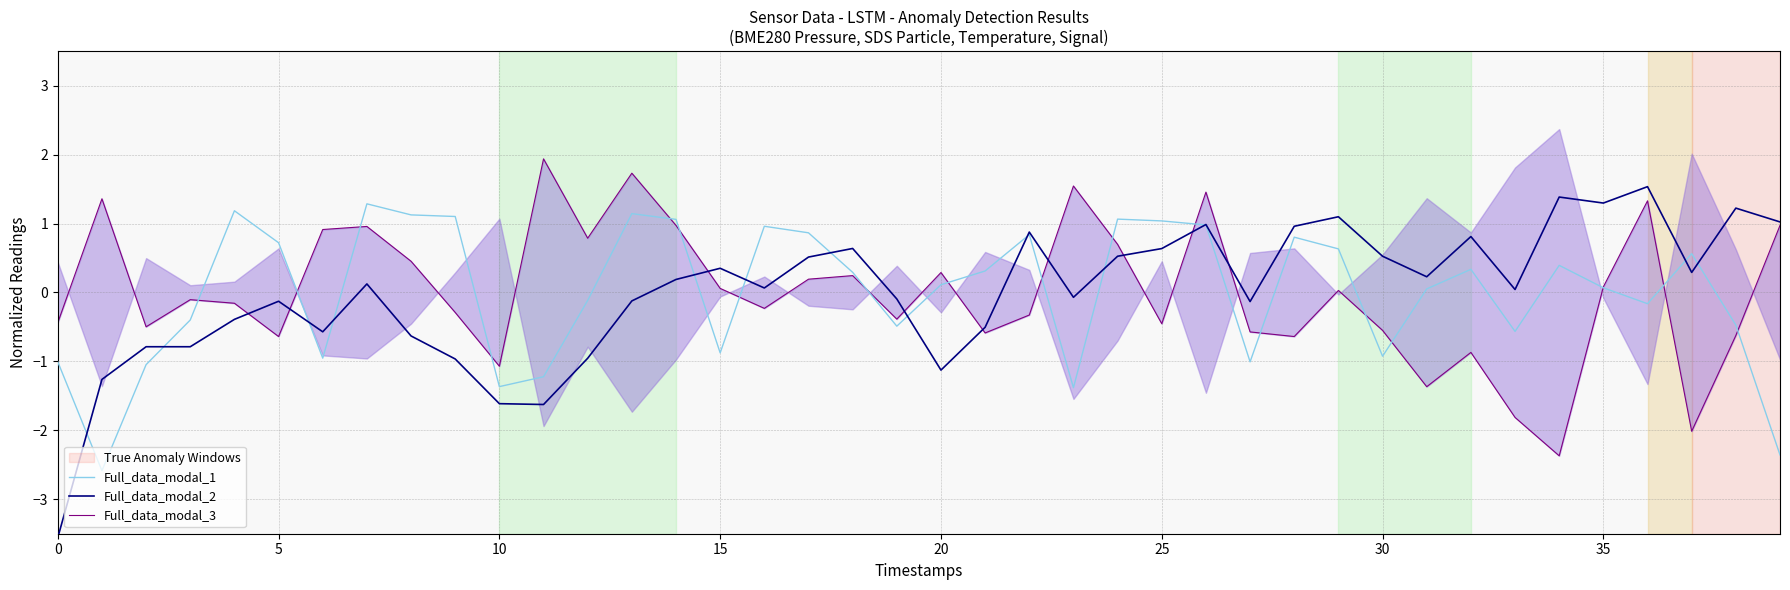

What is the difference between the maximum and minimum values in the Full_data_modal_3 series?

4.3